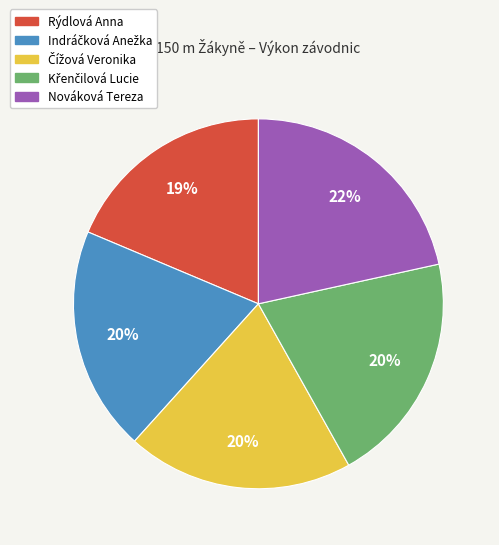

To the nearest percent, what is the difference between the largest and smallest slice percentages?

3%